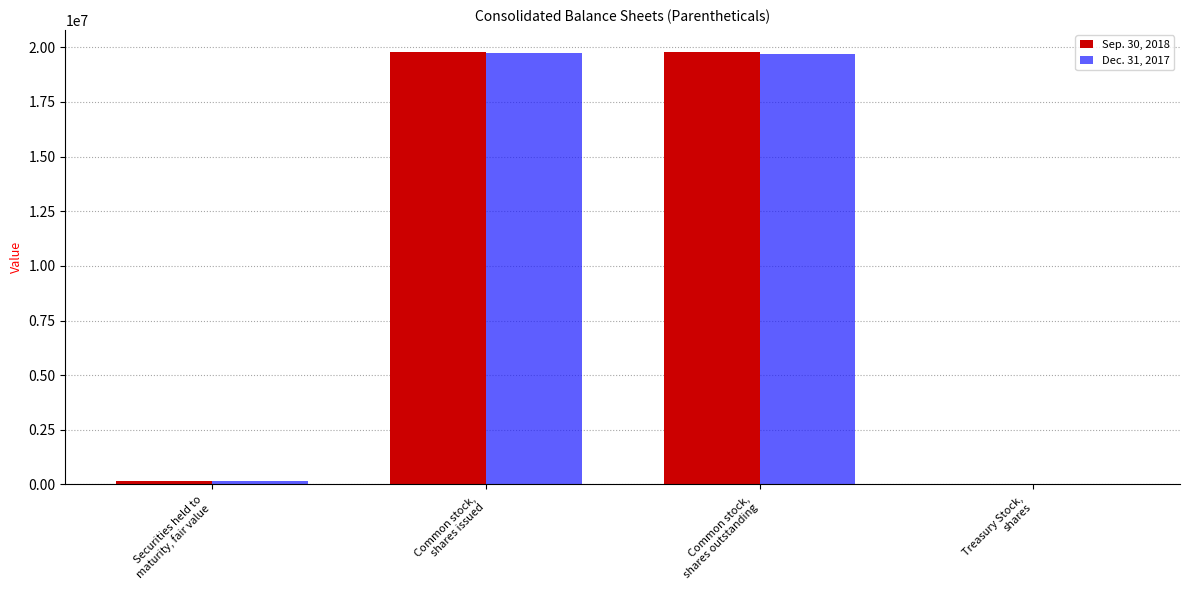

Reading right to left, what are all the values shown in this chart?

Sep. 30, 2018: Treasury Stock,
shares=15612	Common stock,
shares outstanding=19789073	Common stock,
shares issued=19804685	Securities held to
maturity, fair value=159244
Dec. 31, 2017: Treasury Stock,
shares=10215	Common stock,
shares outstanding=19709360	Common stock,
shares issued=19719575	Securities held to
maturity, fair value=179885